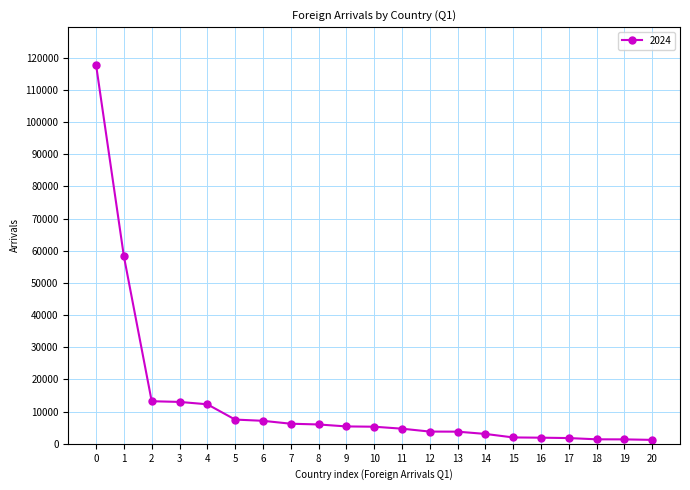

What is the ratio of the value at 6 to the value at 2?

0.5